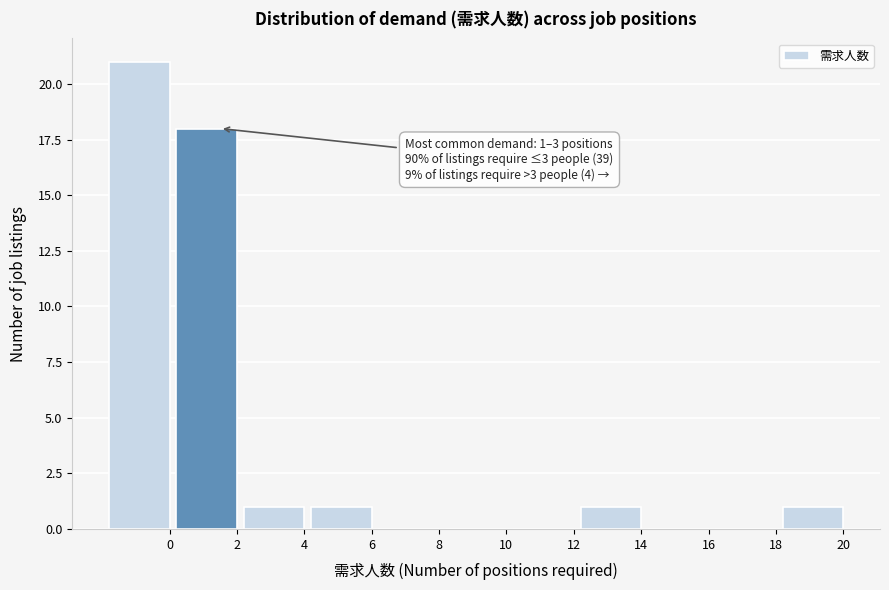

Reading left to right, transcribe all the data shown in this chart.

0=21	2=18	4=1	6=1	8=0	10=0	12=0	14=1	16=0	18=0	20=1